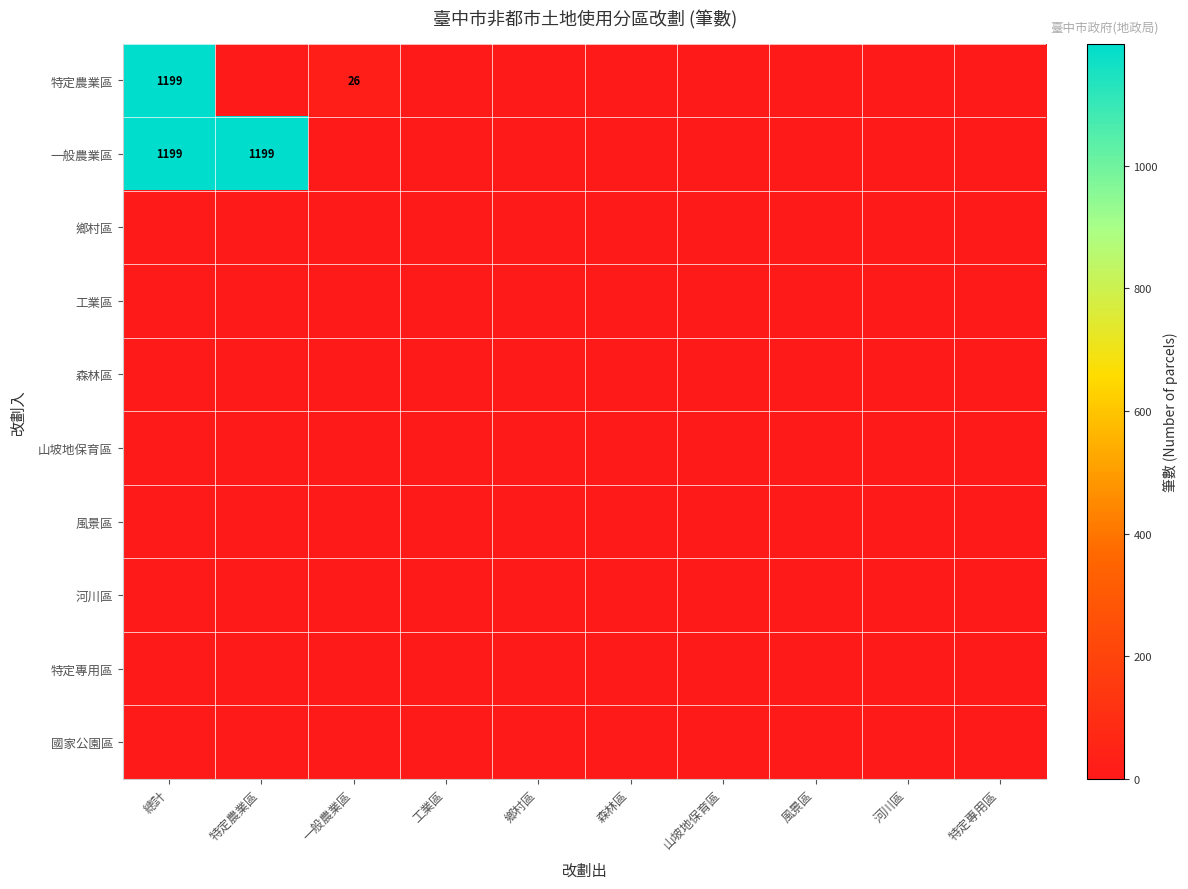

Which label corresponds to the largest value in the chart?

總計